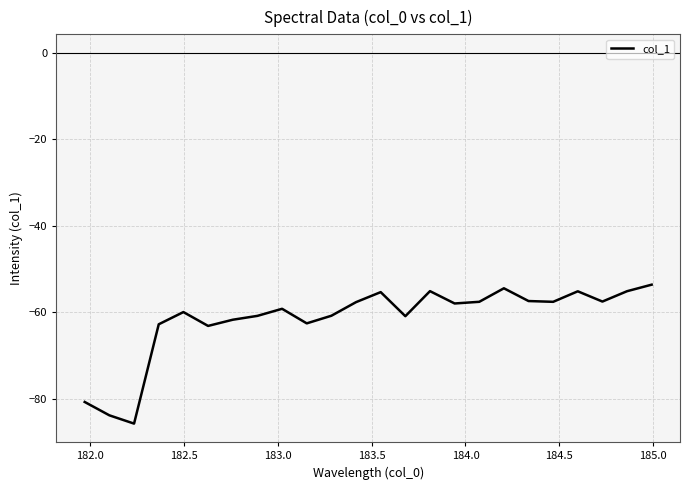

What is the maximum value shown in the chart?

-53.6